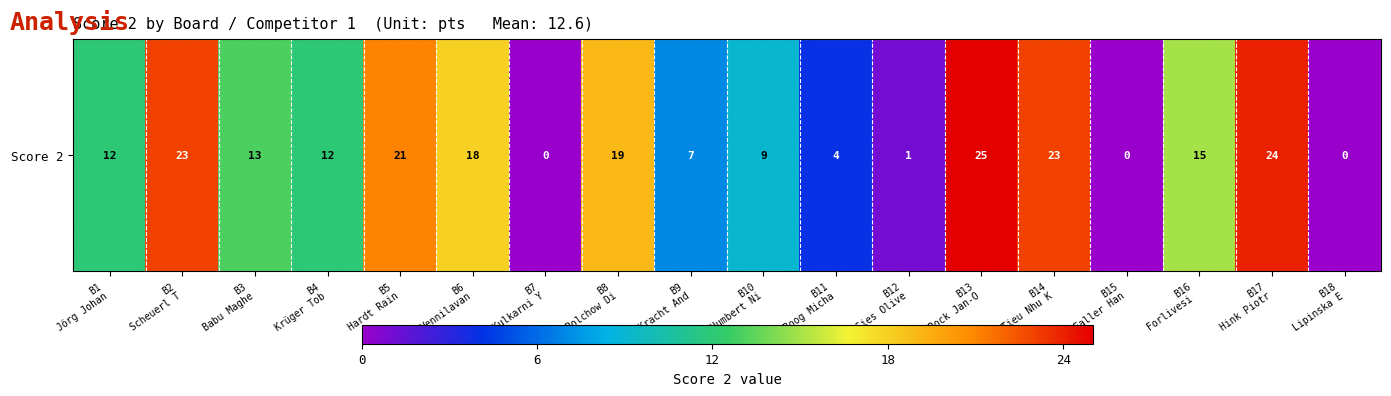

Between B14
Tieu Nhu K and B5
Hardt Rain, which is larger?

B14
Tieu Nhu K